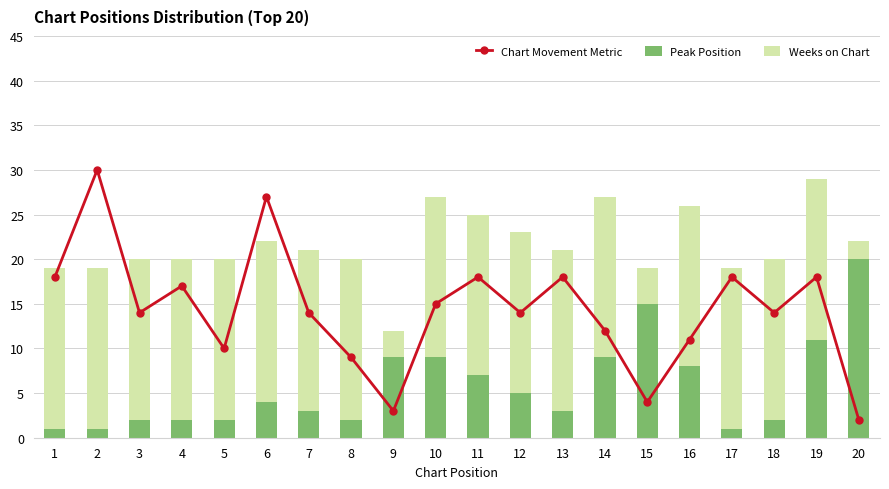

What is the value of the Weeks on Chart bar at the 7th from the left?

18